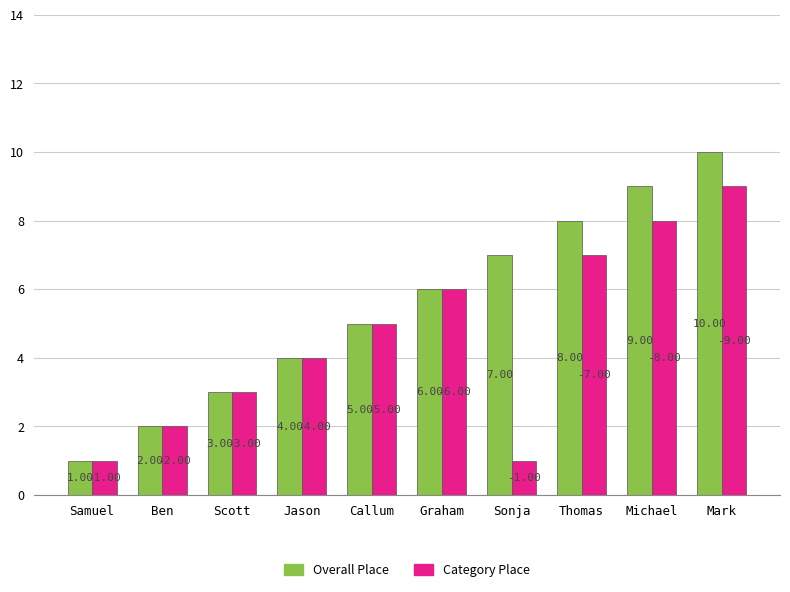

What is the total value across all series at Scott?

6